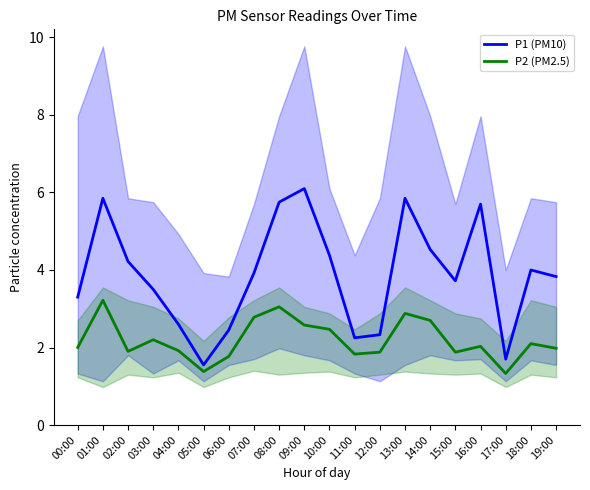

At 17:00, list the series in order from smallest to largest.

P2 (PM2.5), P1 (PM10)